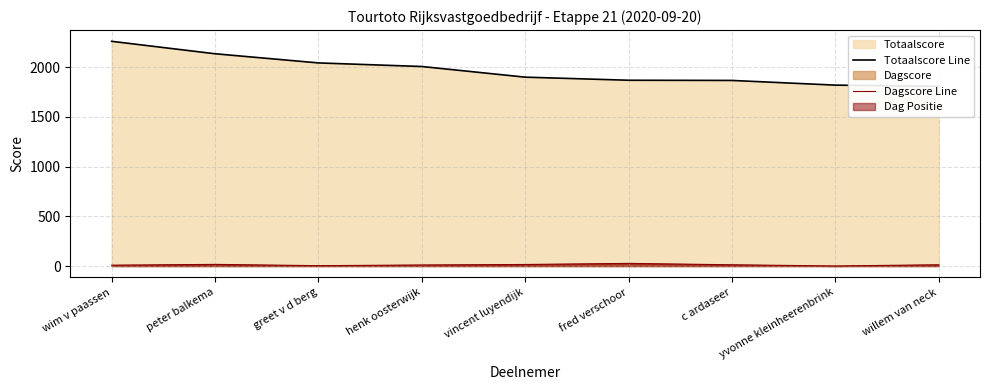

At which label is Totaalscore Line closest to 2032?

greet v d berg